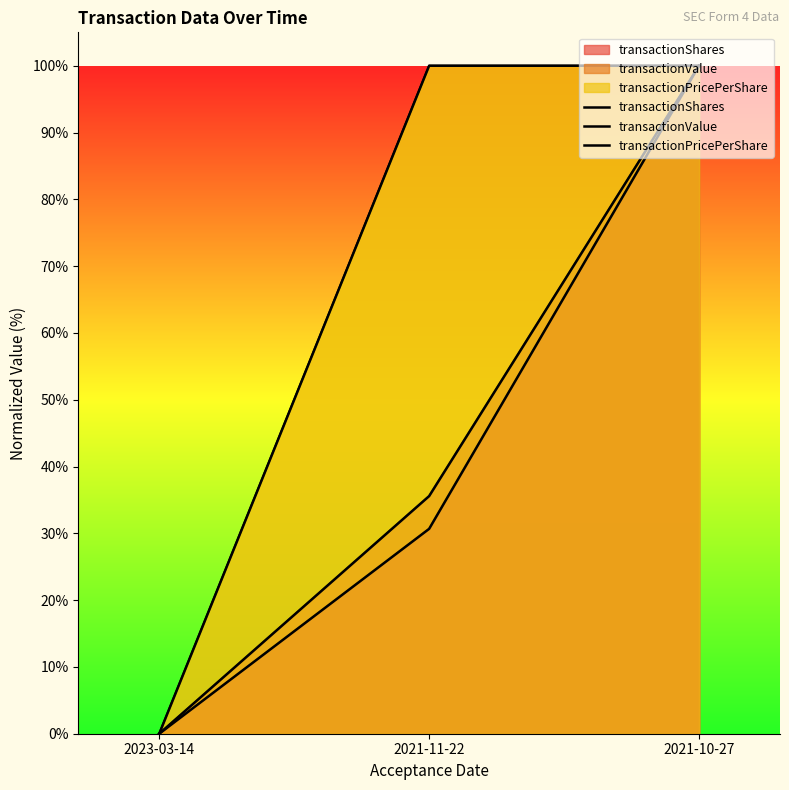

Which series has the widest spread of values?

transactionShares